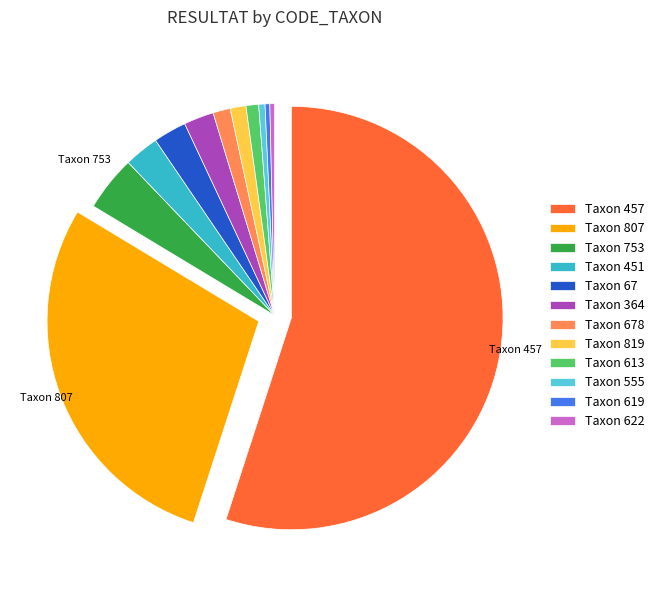

Does any single category account for the majority?

Yes